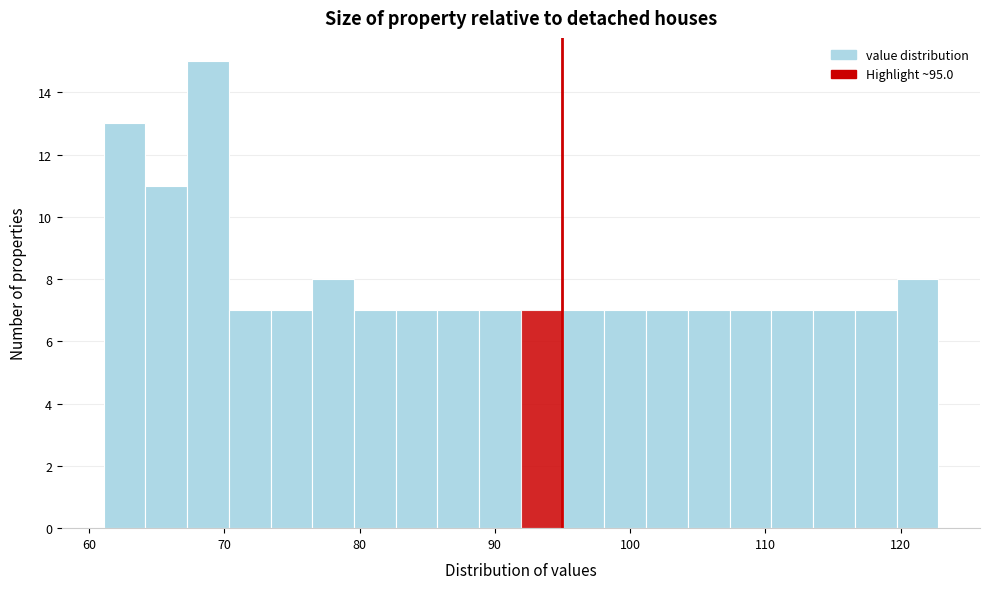

Read against the x-axis, roughly where is the centre of the tallest bar?

69